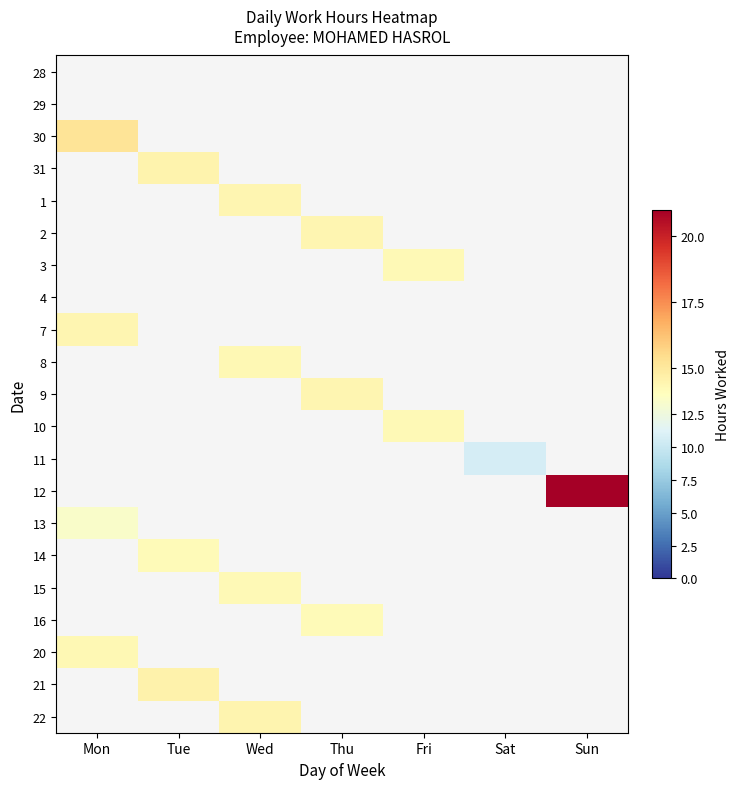

How many data points does each series have?

7